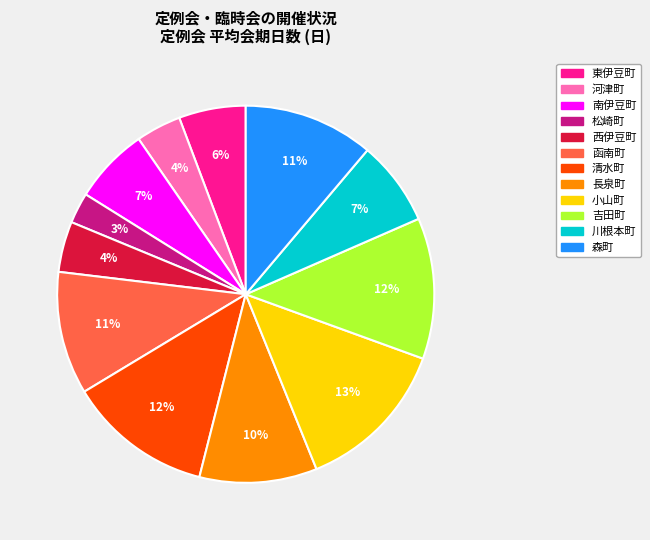

Count the number of slices in the pie.

12